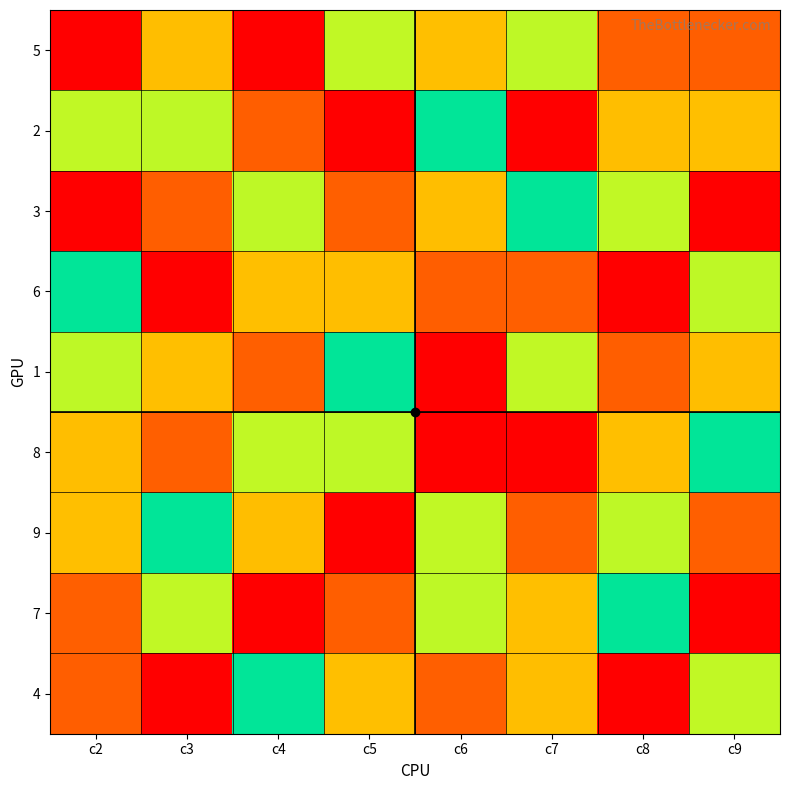

Which series has the largest total across all categories?

1